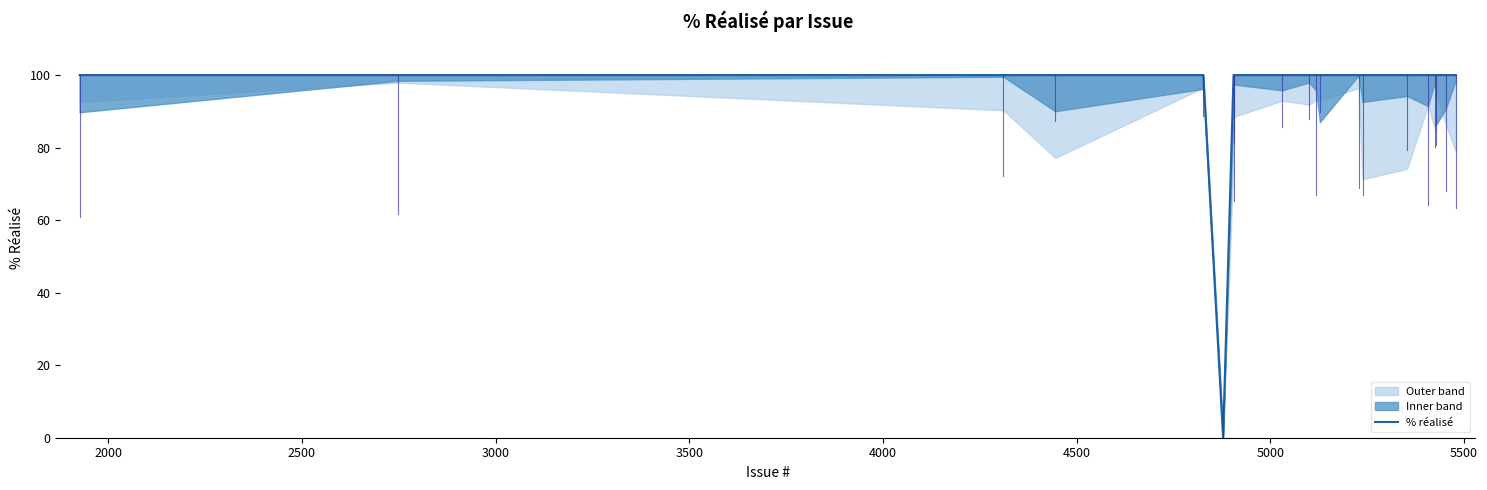

The chart shows a value of 48 at 2500. True or false?

False